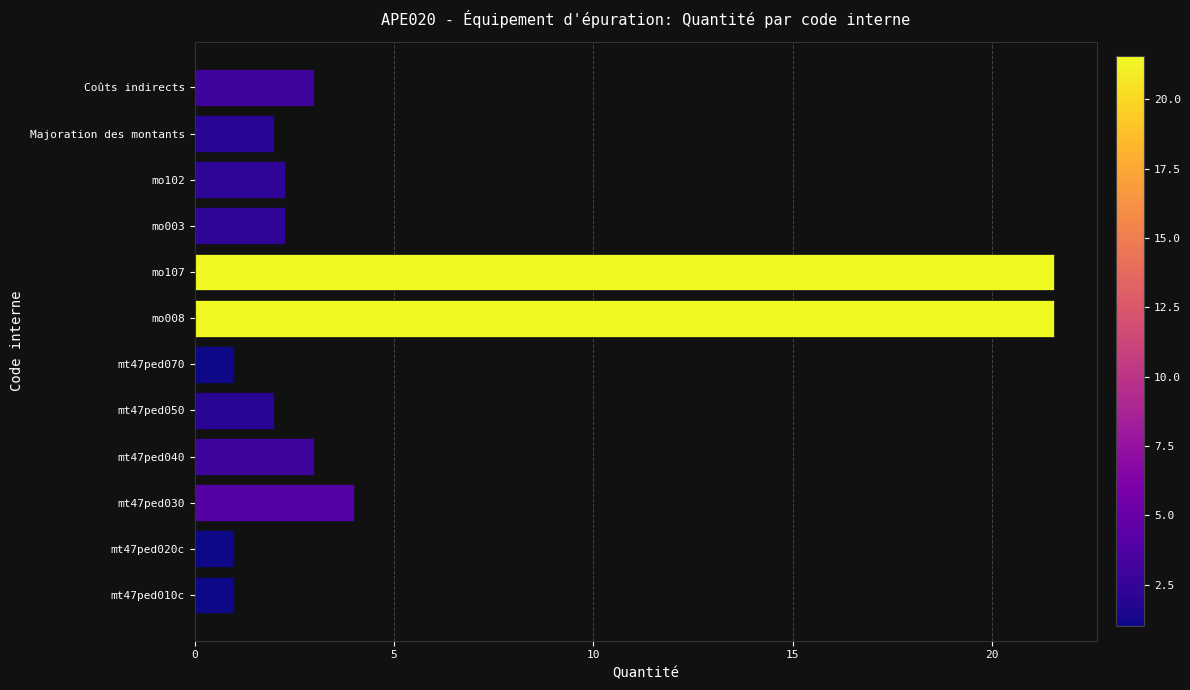

Where is the data nearest to the value 11?

mt47ped030